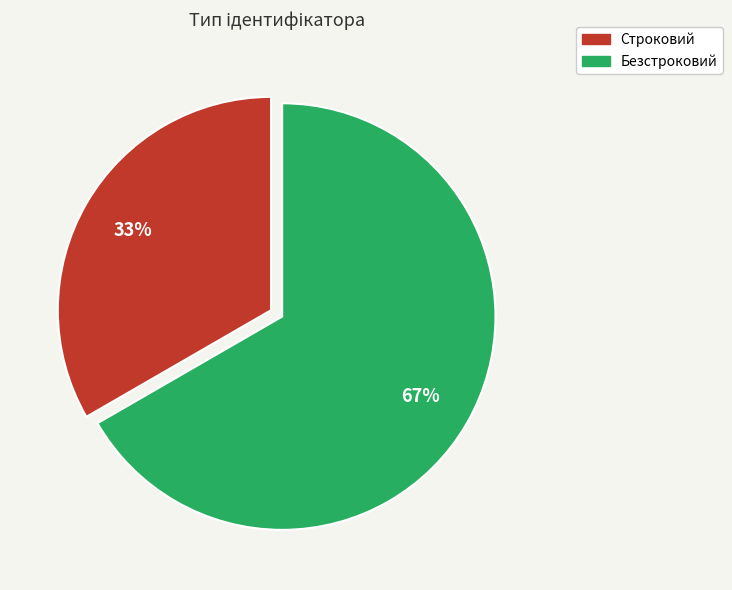

What percentage is the Строковий slice, to the nearest percent?

33%